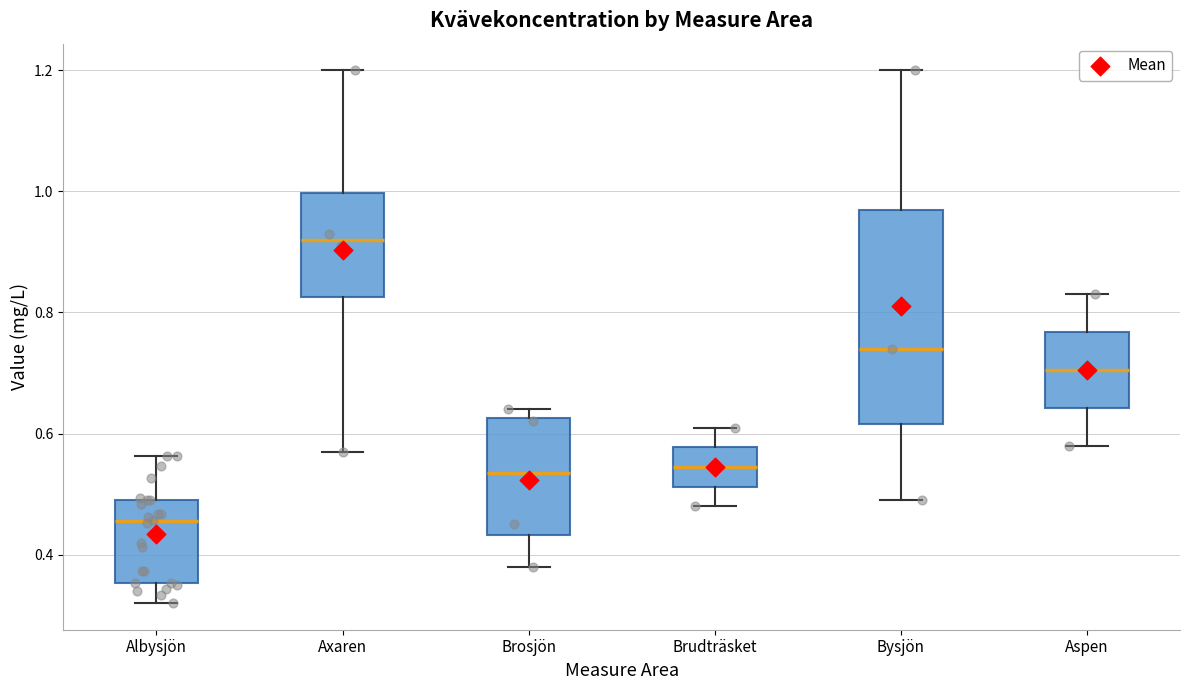

Comparing the boxes themselves (not the whiskers), which one is the tallest?

Bysjön